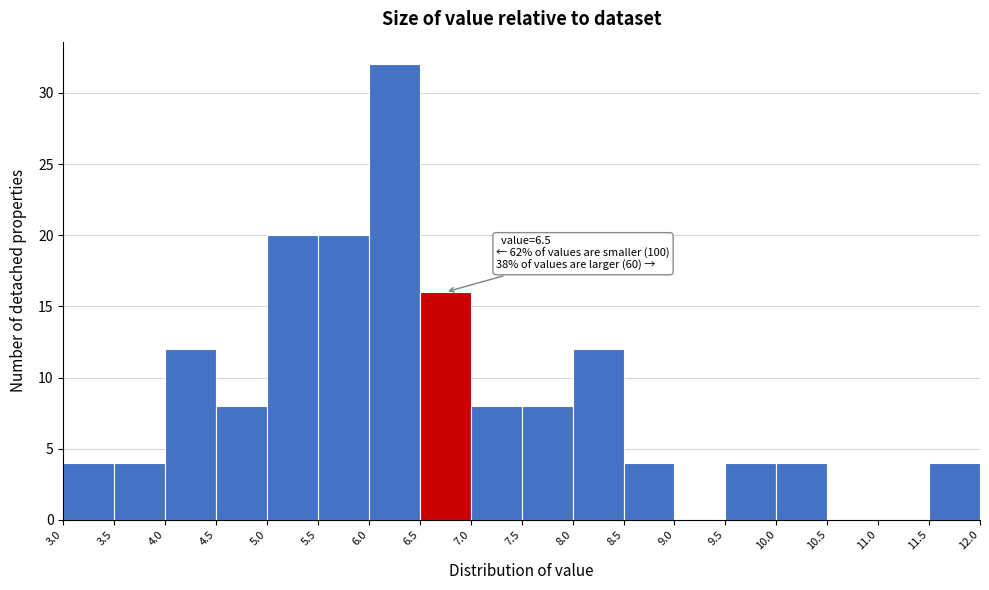

Over which range of the x-axis is the bar tallest?

6.0 to 6.5